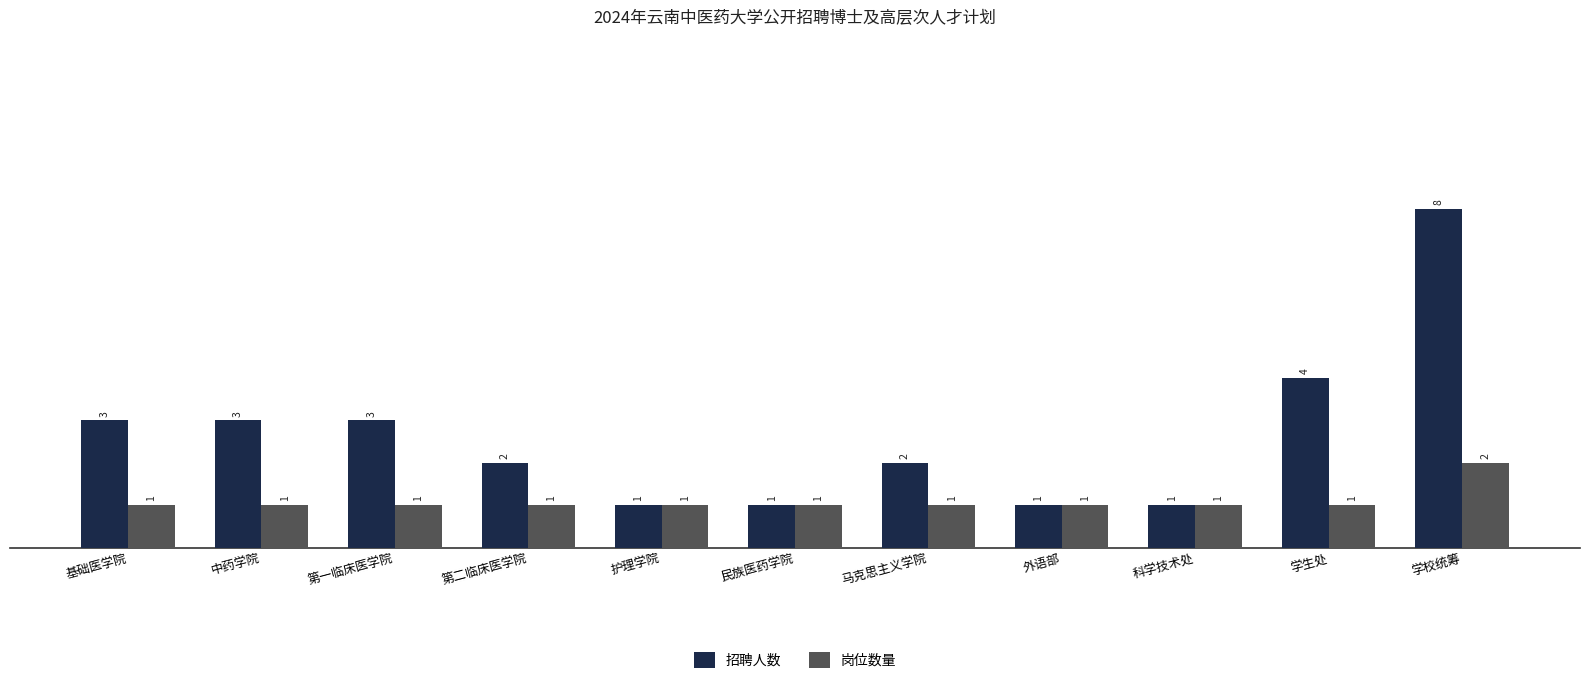

What is the difference between the second highest and minimum values in the 招聘人数 series?

3